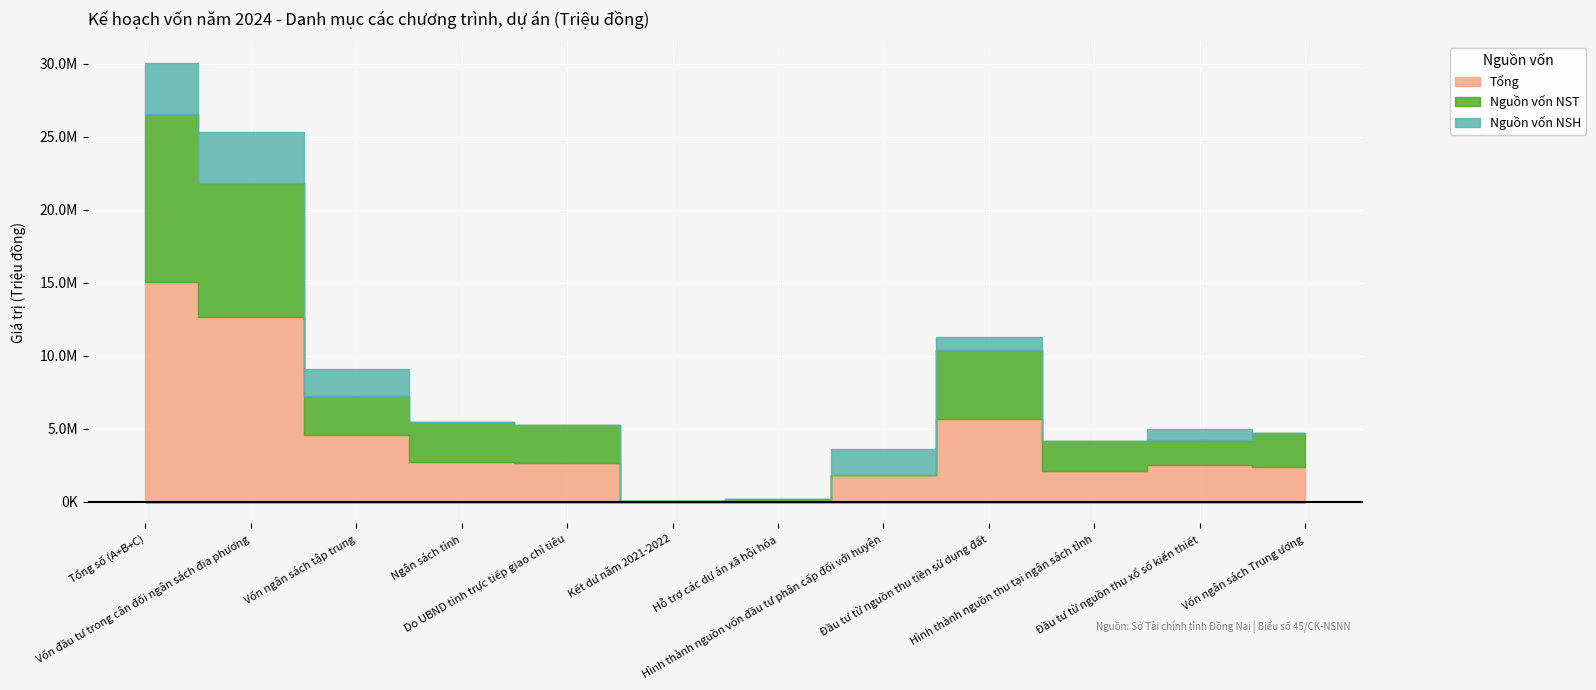

The Nguồn vốn NSH series shows -1974174 at Hỗ trợ các dự án xã hội hóa. True or false?

False